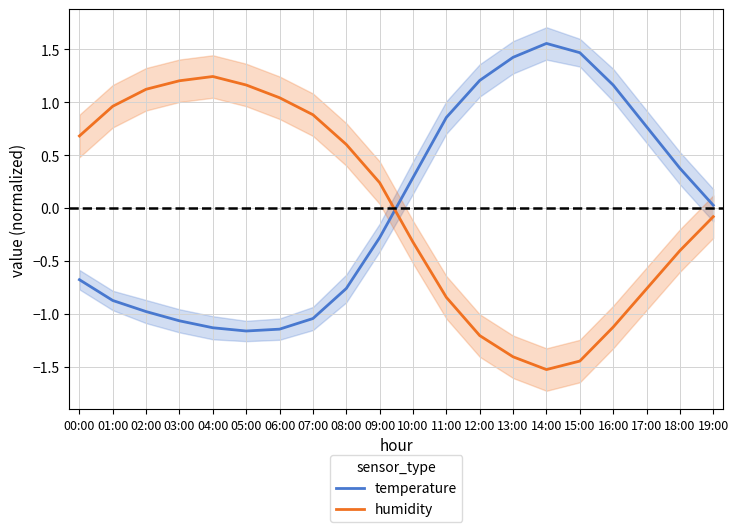

What is the maximum value for humidity?

1.2